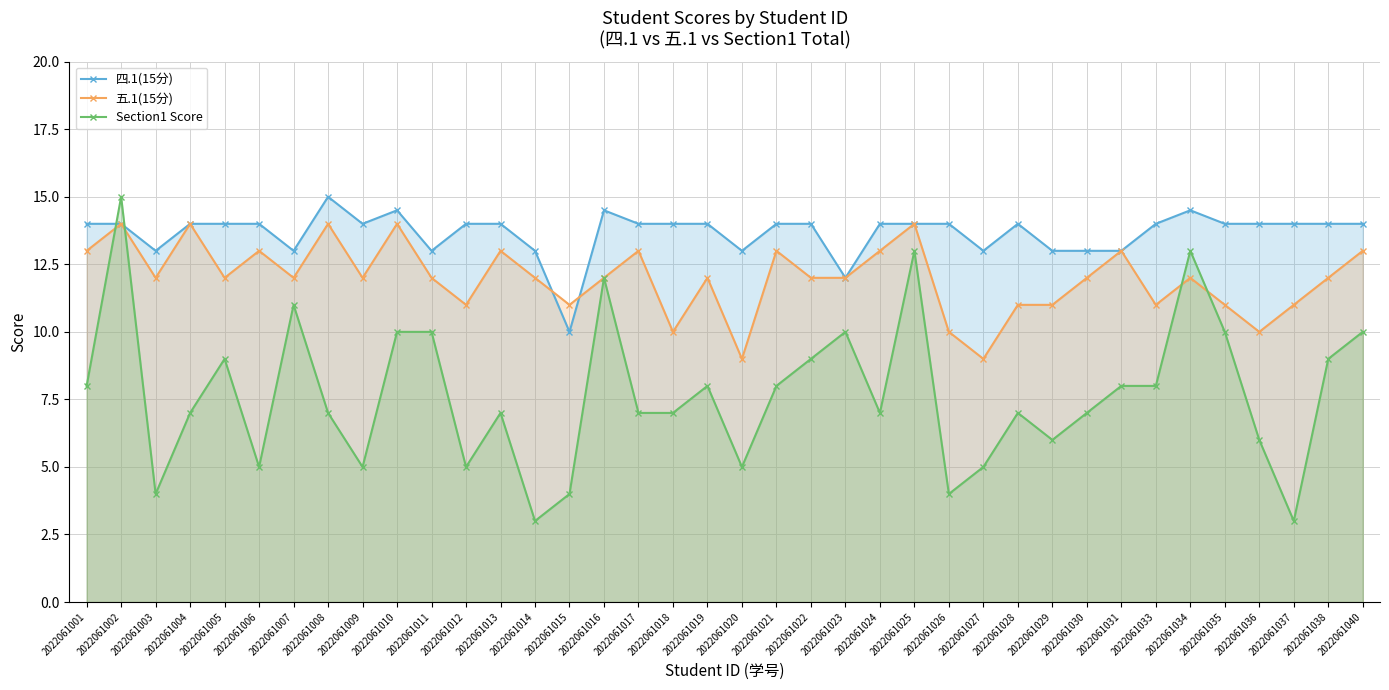

Is it true that 五.1(15分) equals 13.0 at 2022061001?

True